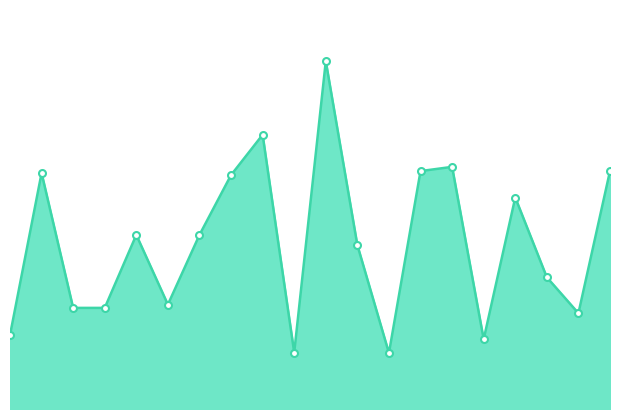

How many lines are shown in the chart?

1